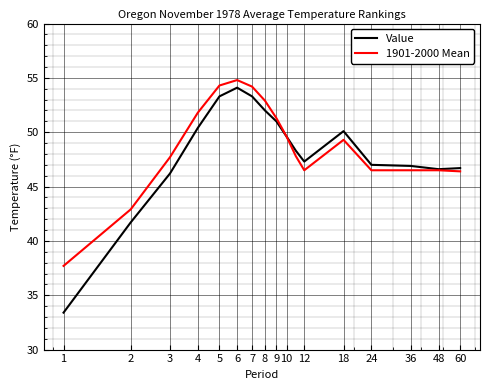

What is the maximum value shown in the chart?

54.8